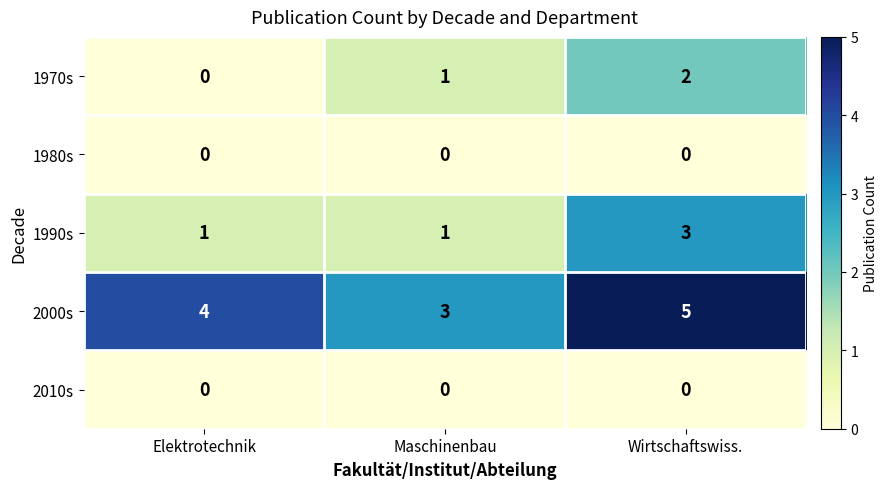

What is the difference between the highest and lowest values at Wirtschaftswiss.?

5